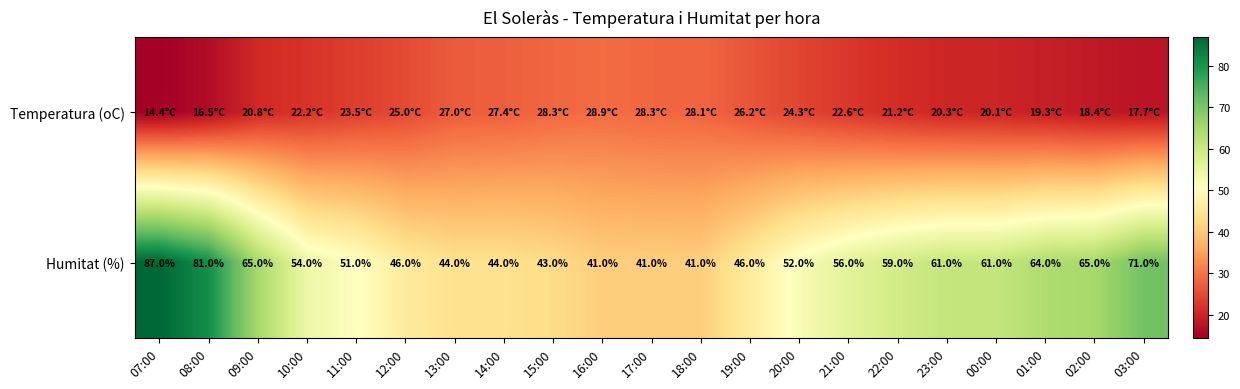

Is it true that Humitat (%) equals 32.4 at 07:00?

False